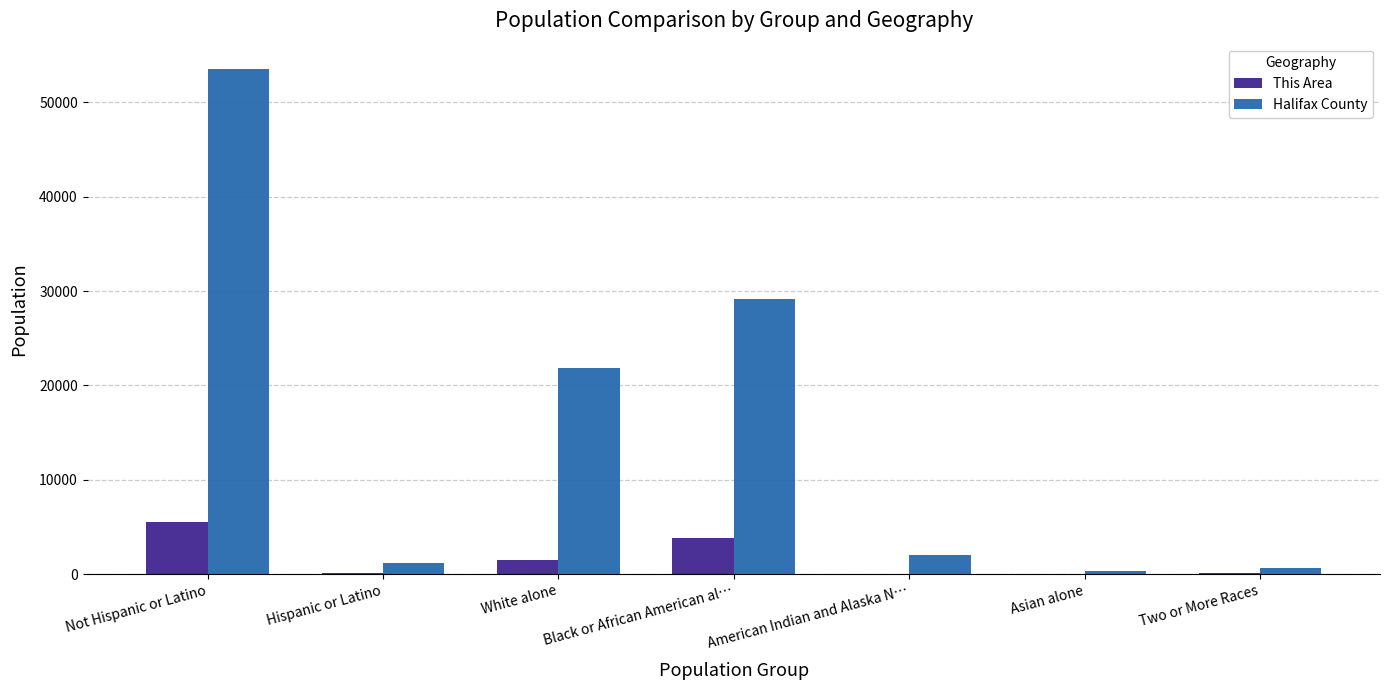

Which series has the largest total across all categories?

Halifax County